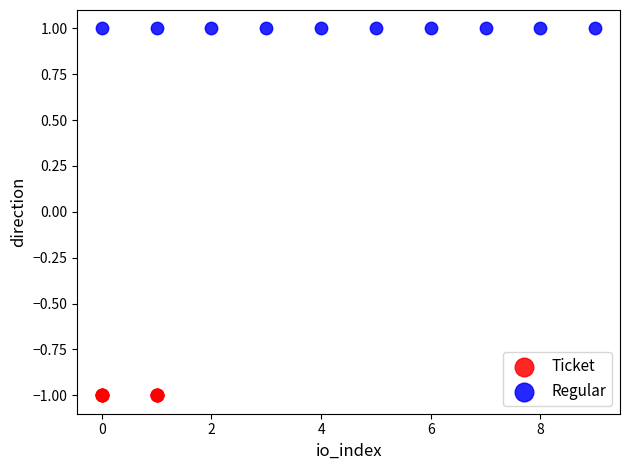

Which series contains the lowest Y value?

Ticket